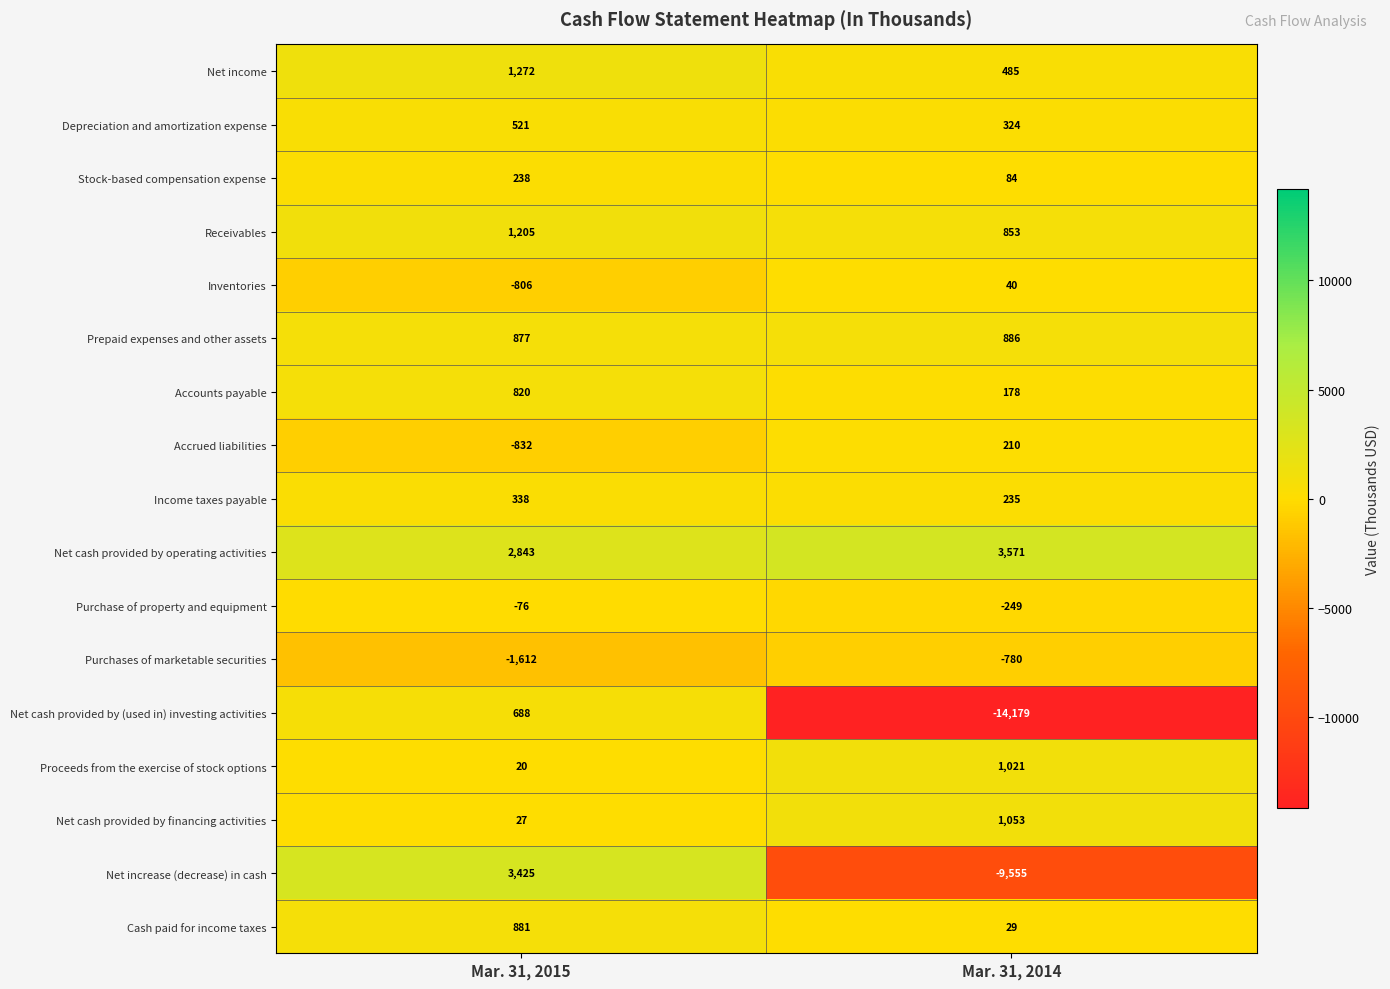

Where is Prepaid expenses and other assets nearest to the value 881?

Mar. 31, 2015